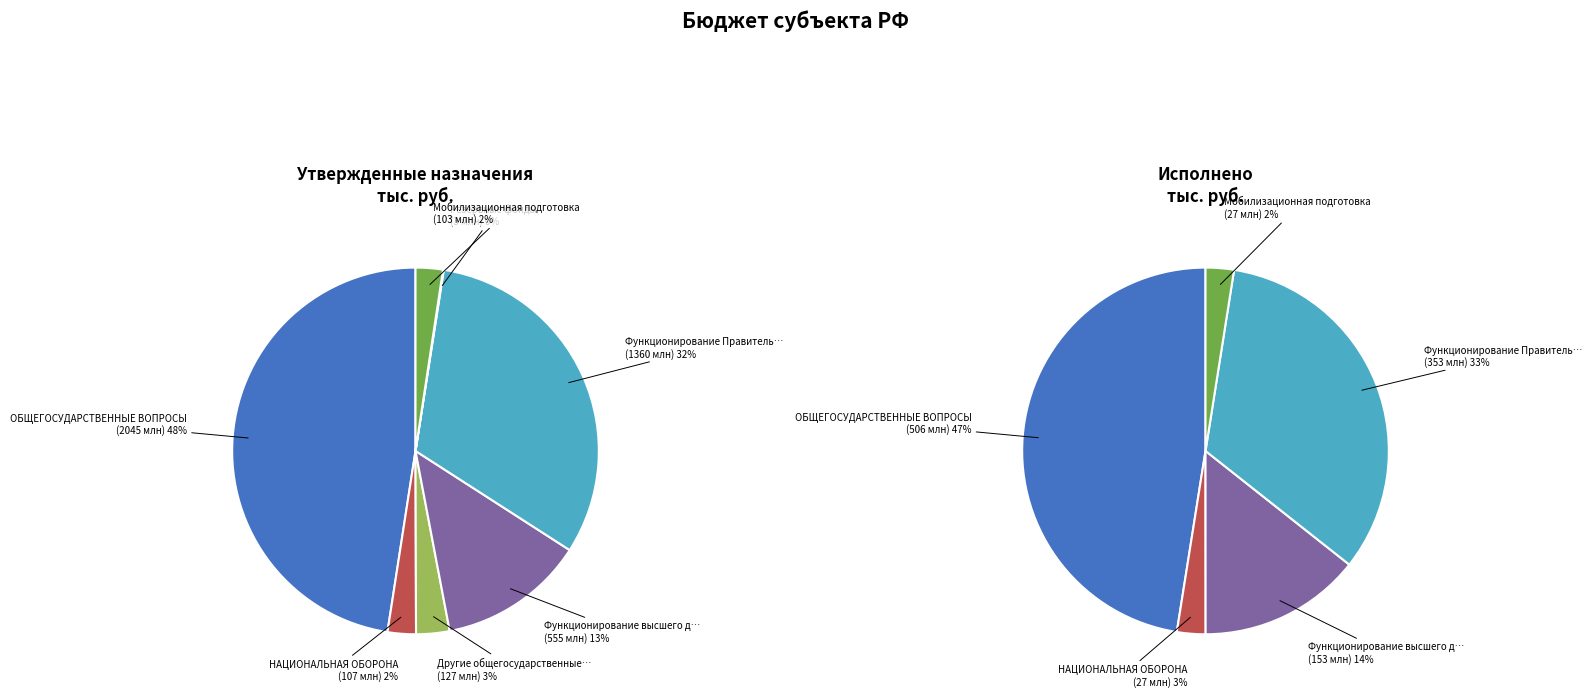

What is the change in value from ОБЩЕГОСУДАРСТВЕННЫЕ ВОПРОСЫ to Функционирование высшего должностного лица?

-1489831.9